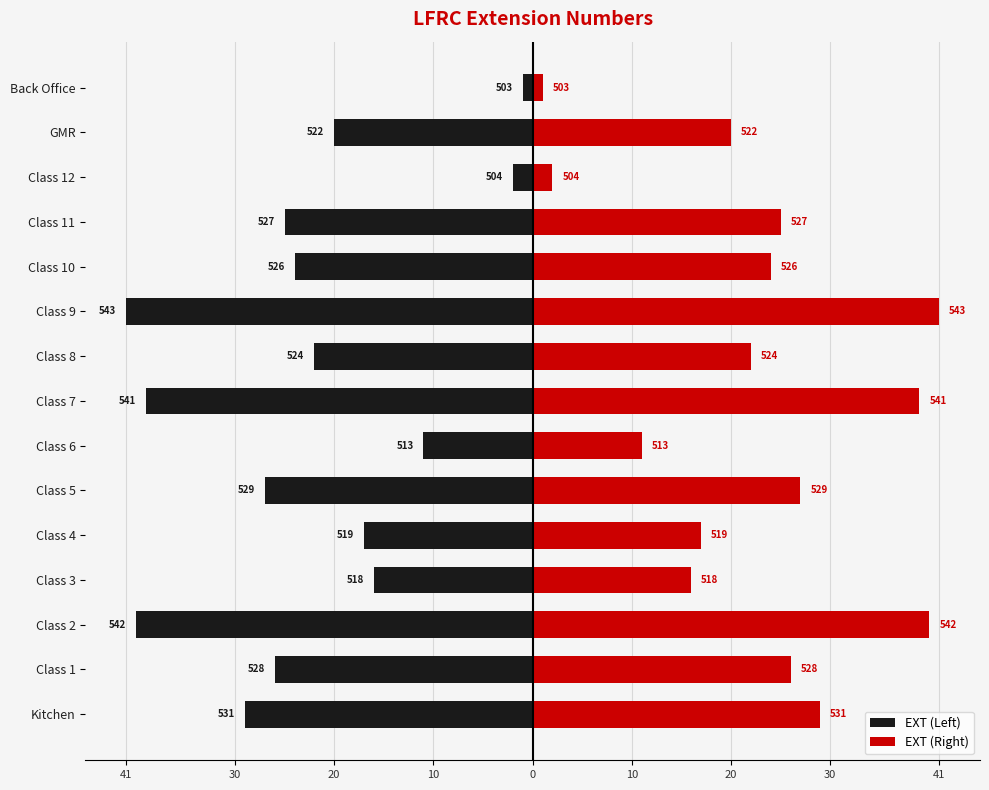

Reading right to left, what are all the values shown in this chart?

EXT (Left): -1	-20	-2	-25	-24	-41	-22	-39	-11	-27	-17	-16	-40	-26	-29
EXT (Right): 1	20	2	25	24	41	22	39	11	27	17	16	40	26	29